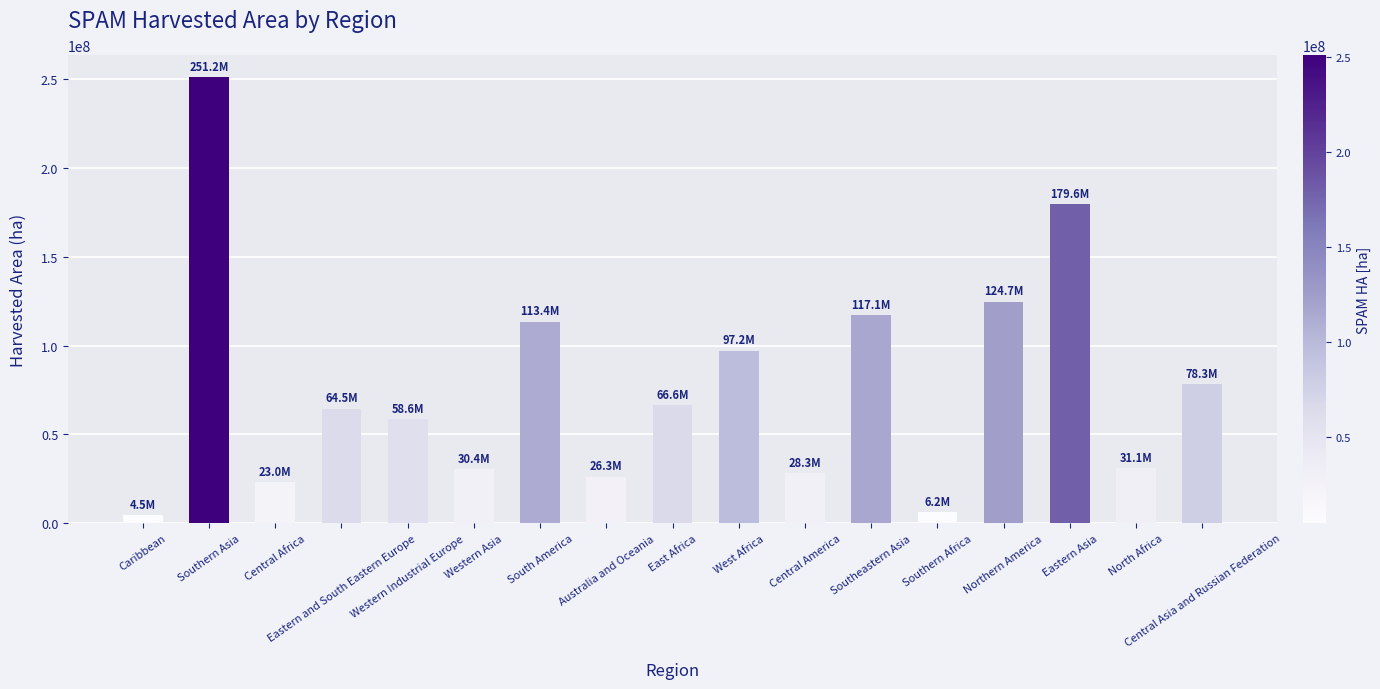

What is the difference between the maximum and minimum values?

246658512.6